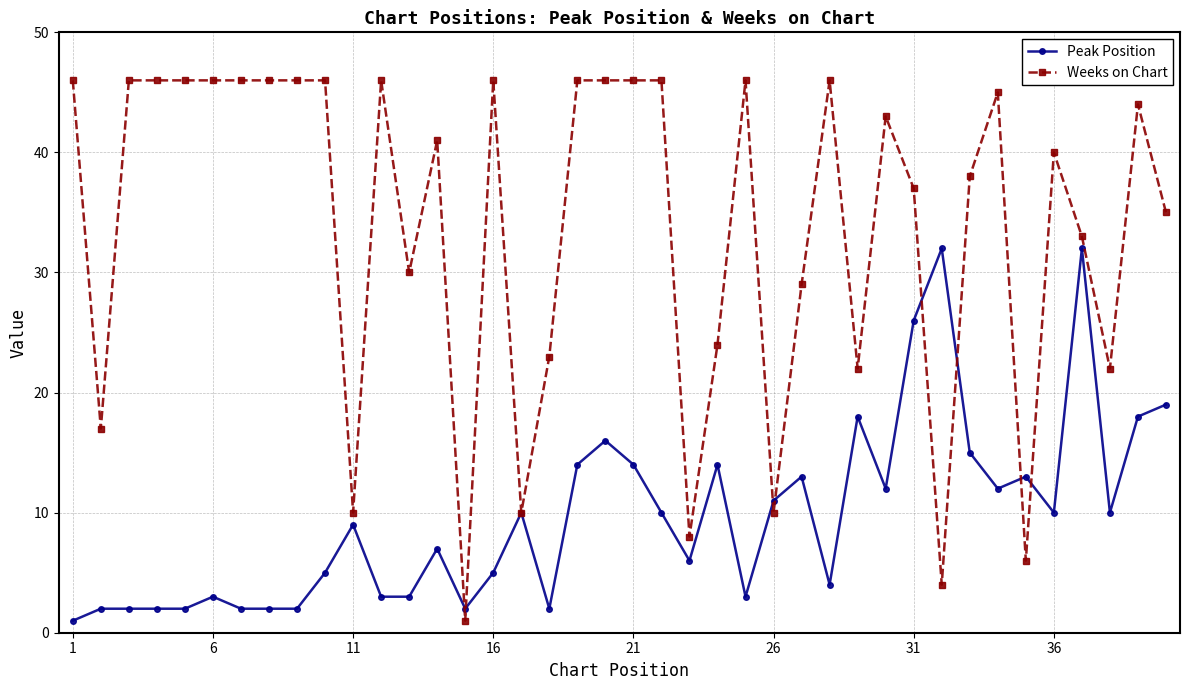

How many lines are shown in the chart?

2